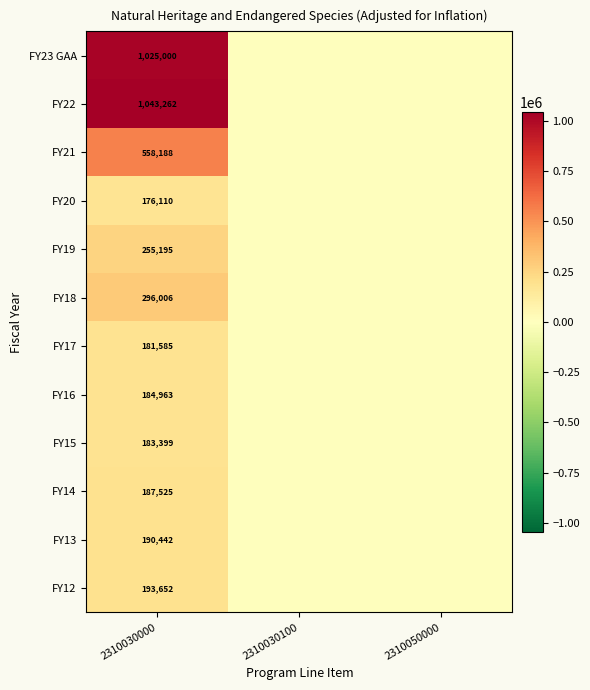

Is the value of FY14 at 2310030000 greater than the value of FY19 at 2310030000?

No